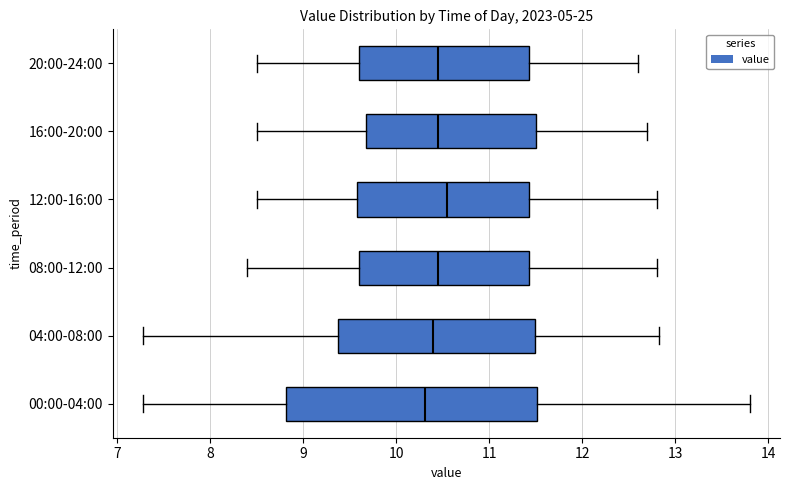

Reading bottom to top, transcribe this box plot: for each box, give where its median line is, the range the box spans, and where its two whiskers end, as read against the x-axis. The values are not printed on the chart, so give them approximately, as read against the axis.

00:00-04:00: median 10.3, box 8.8 to 11.5, whiskers 7.3 to 13.8
04:00-08:00: median 10.4, box 9.4 to 11.5, whiskers 7.3 to 12.8
08:00-12:00: median 10.5, box 9.6 to 11.4, whiskers 8.4 to 12.8
12:00-16:00: median 10.6, box 9.6 to 11.4, whiskers 8.5 to 12.8
16:00-20:00: median 10.5, box 9.7 to 11.5, whiskers 8.5 to 12.7
20:00-24:00: median 10.5, box 9.6 to 11.4, whiskers 8.5 to 12.6